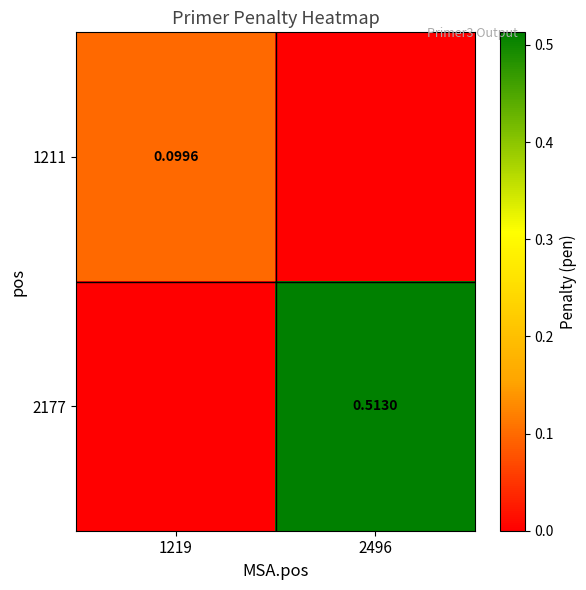

What is the difference between the 2177 values at 2496 and 1219?

0.5